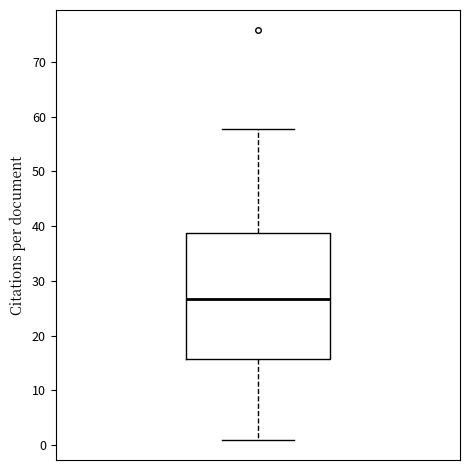

Transcribe this box plot: give where the median line is, the range the box spans, and where the two whiskers end, as read against the y-axis. The values are not printed on the chart, so give them approximately, as read against the axis.

median 27, box 16 to 39, whiskers 1 to 58